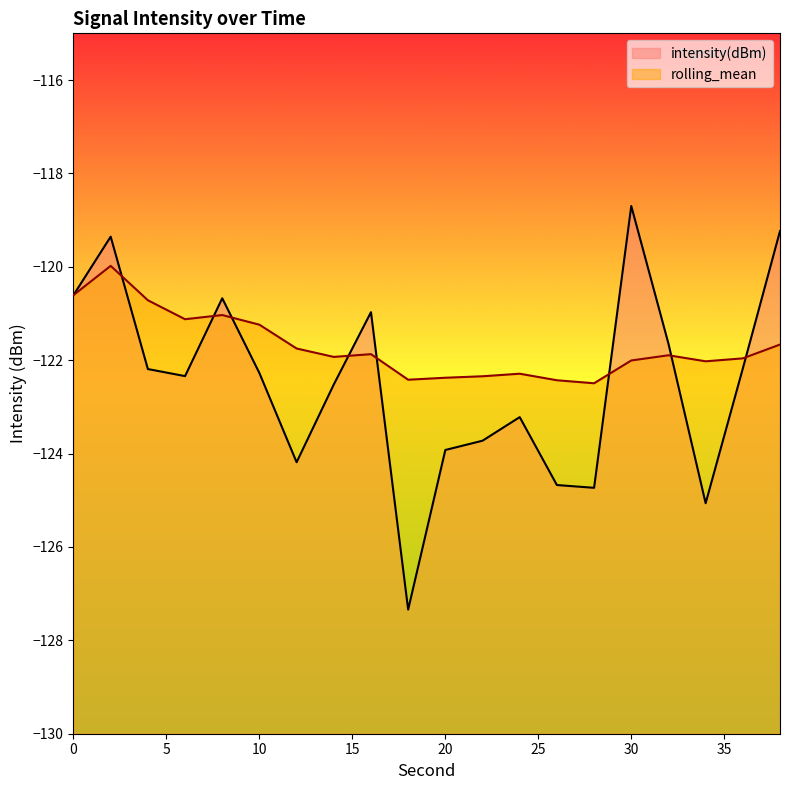

What is the maximum value for rolling_mean?

-120.0